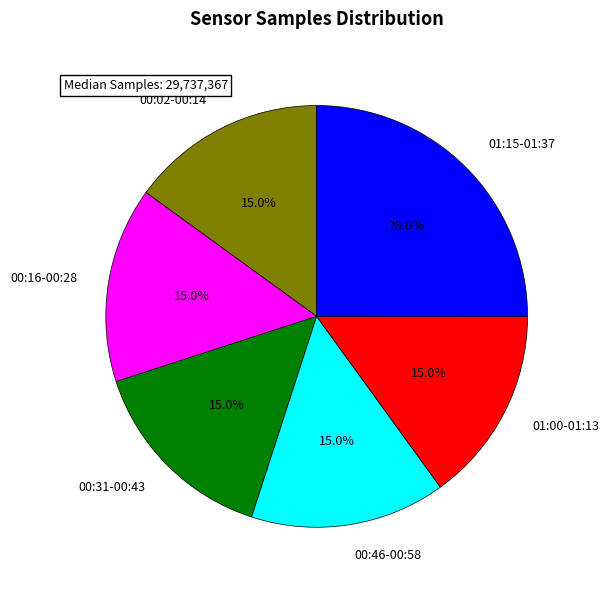

Approximately how many times larger is the value at 00:02-00:14 compared to 00:31-00:43?

1.0